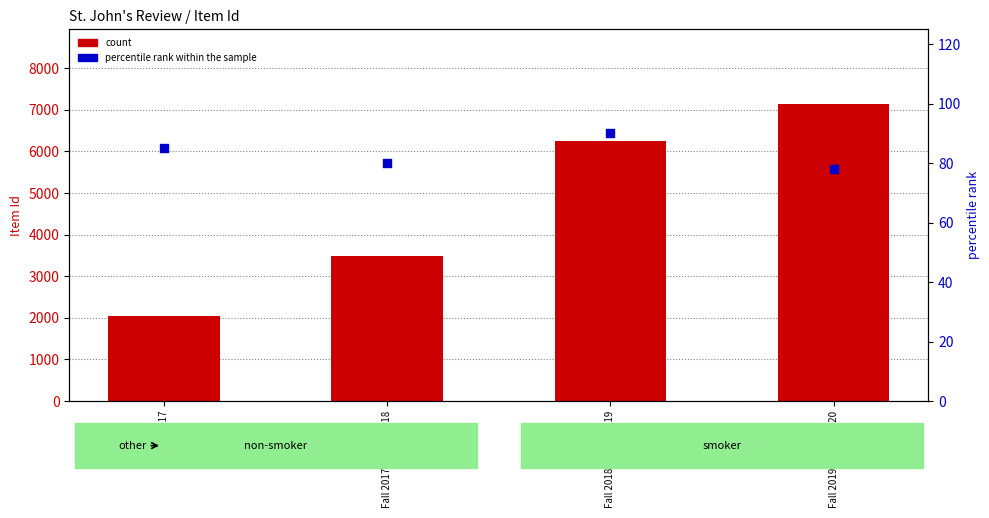

At how many categories does at least one series exceed 4643?

2